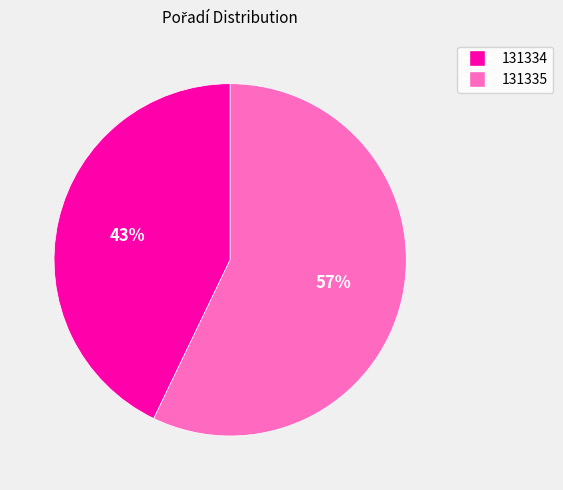

Which has a higher value, 131335 or 131334?

131335